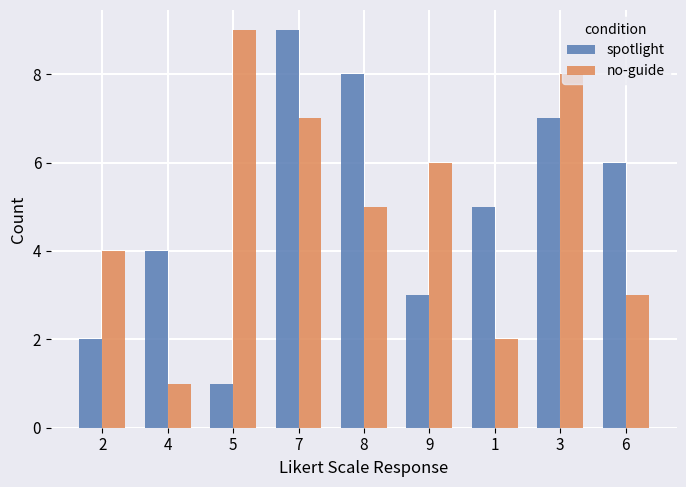

What is the label of the 8th bar from the left?

3